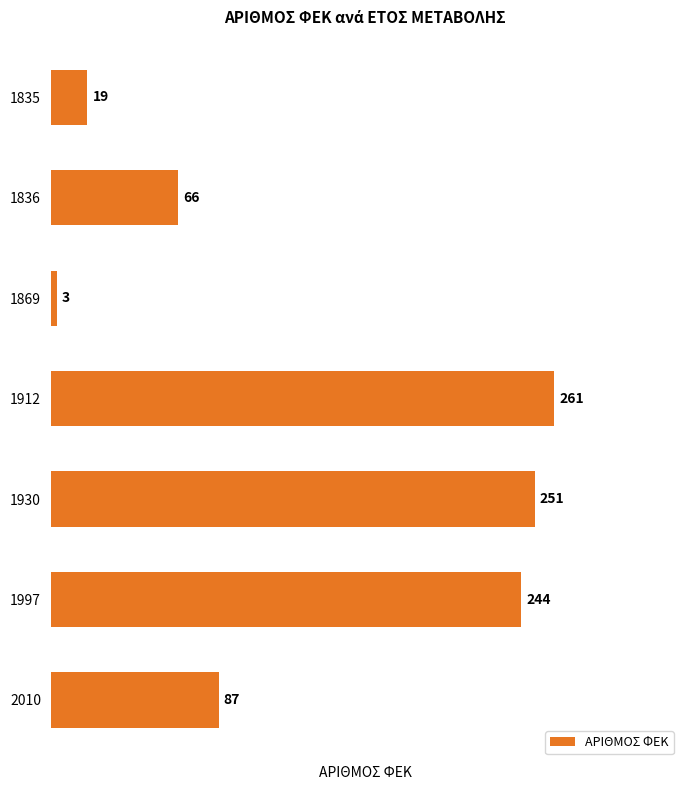

What is the average value?

133